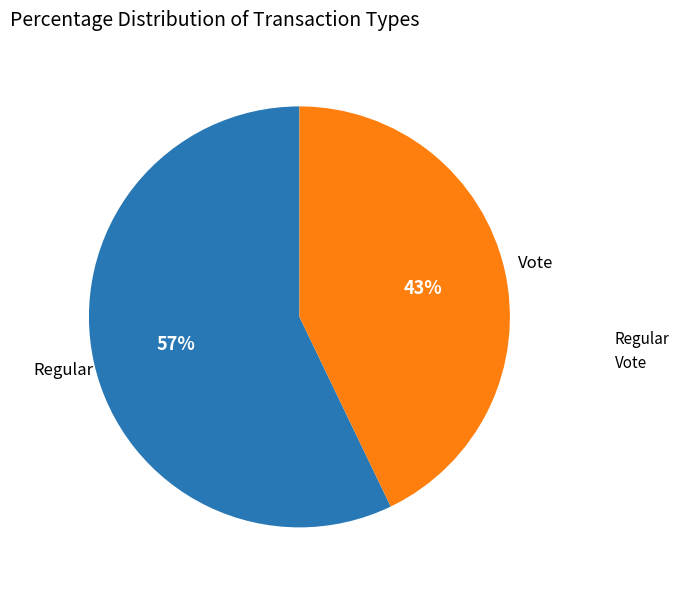

Do Regular and Vote together represent more than half of the pie?

Yes